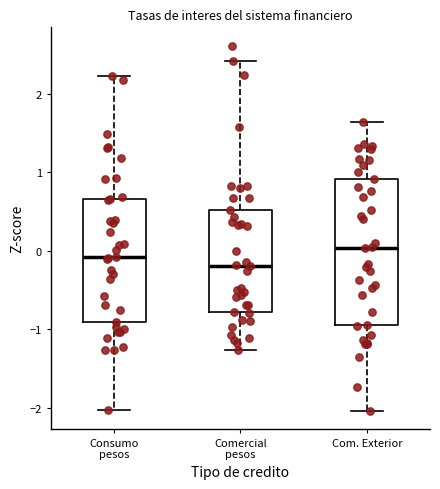

Where does the lower whisker of the box for Consumo pesos end on the y-axis? The values are not printed on the chart, so give them approximately, as read against the axis.

-2.0